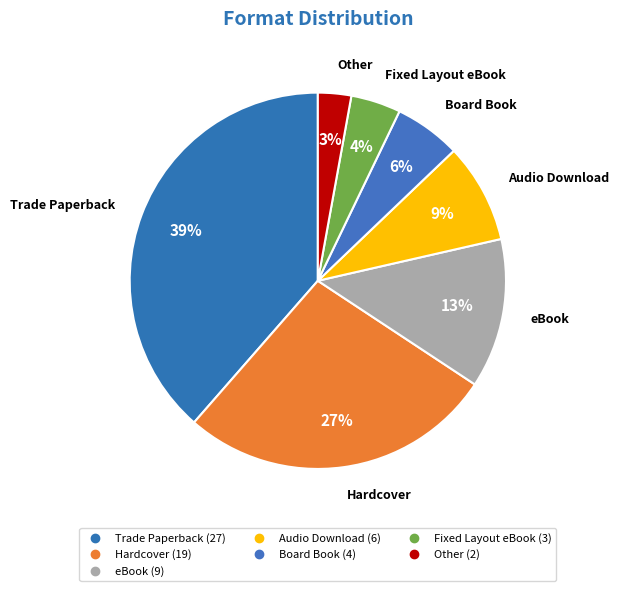

Rank the categories by value from lowest to highest.

Other, Fixed Layout eBook, Board Book, Audio Download, eBook, Hardcover, Trade Paperback